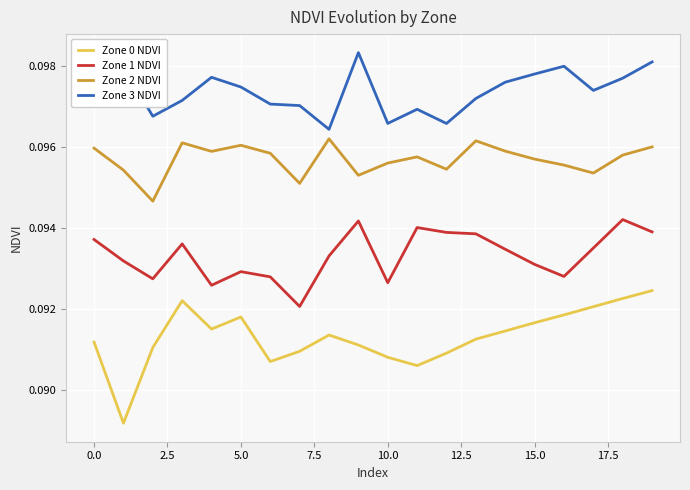

Which series has the largest total across all categories?

Zone 3 NDVI